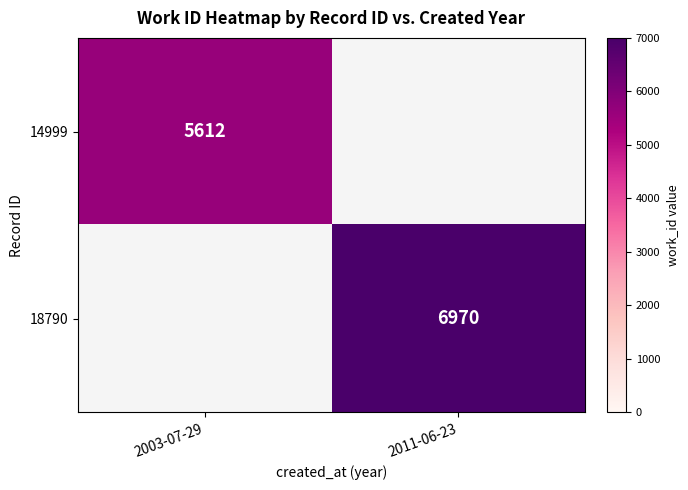

True or false: 18790 has a value of 6970 at 2011-06-23.

True